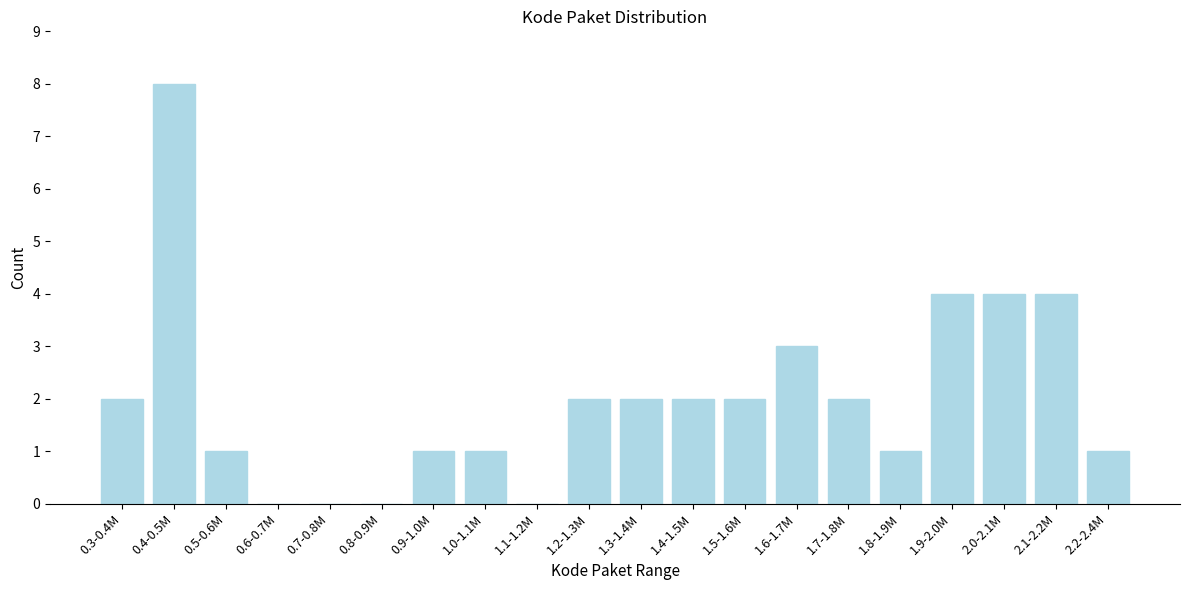

Reading left to right, transcribe all the data shown in this chart.

0.3-0.4M=2	0.4-0.5M=8	0.5-0.6M=1	0.6-0.7M=0	0.7-0.8M=0	0.8-0.9M=0	0.9-1.0M=1	1.0-1.1M=1	1.1-1.2M=0	1.2-1.3M=2	1.3-1.4M=2	1.4-1.5M=2	1.5-1.6M=2	1.6-1.7M=3	1.7-1.8M=2	1.8-1.9M=1	1.9-2.0M=4	2.0-2.1M=4	2.1-2.2M=4	2.2-2.4M=1